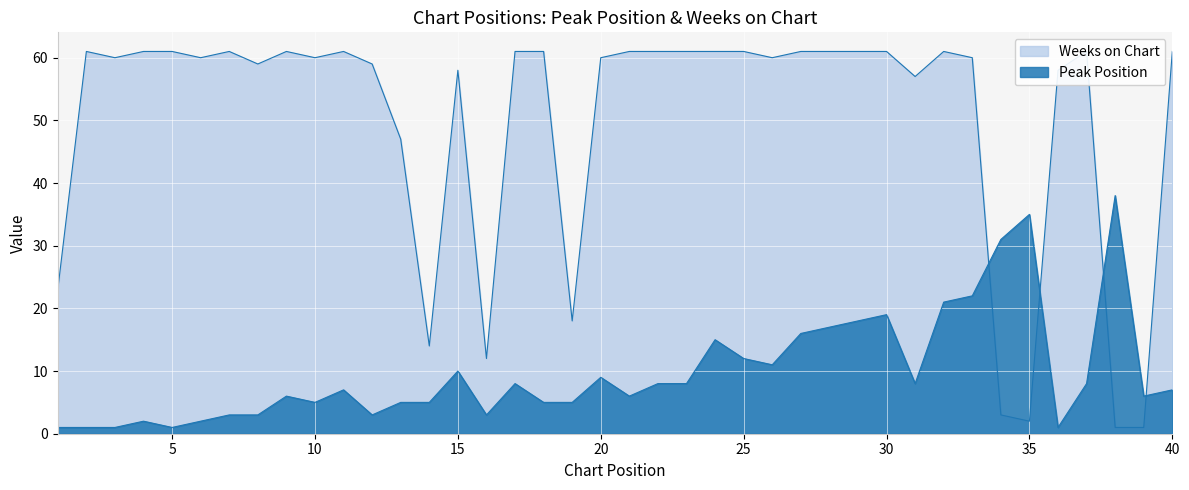

Rank the series by their maximum value, from lowest to highest.

Peak Position, Weeks on Chart